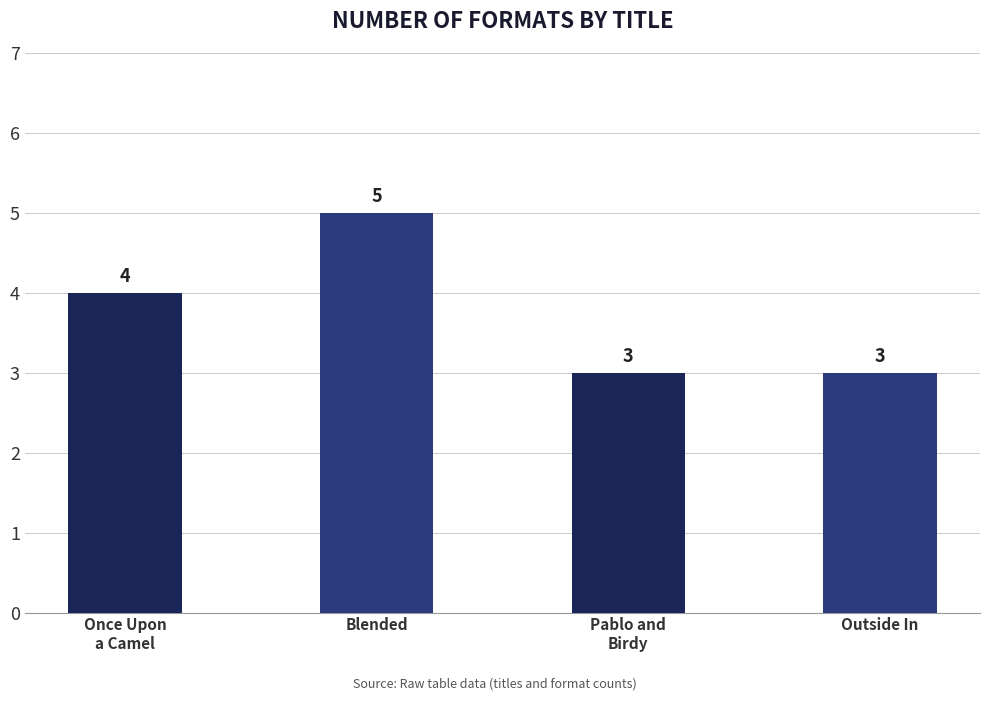

Which category has the highest value across all series?

Blended